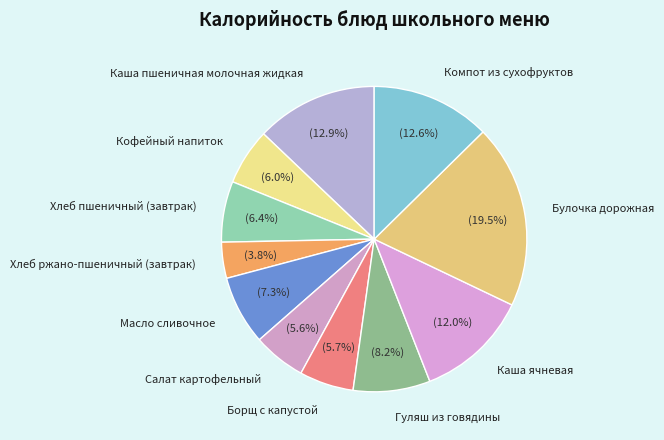

Does Булочка дорожная account for over 50% of the chart?

No